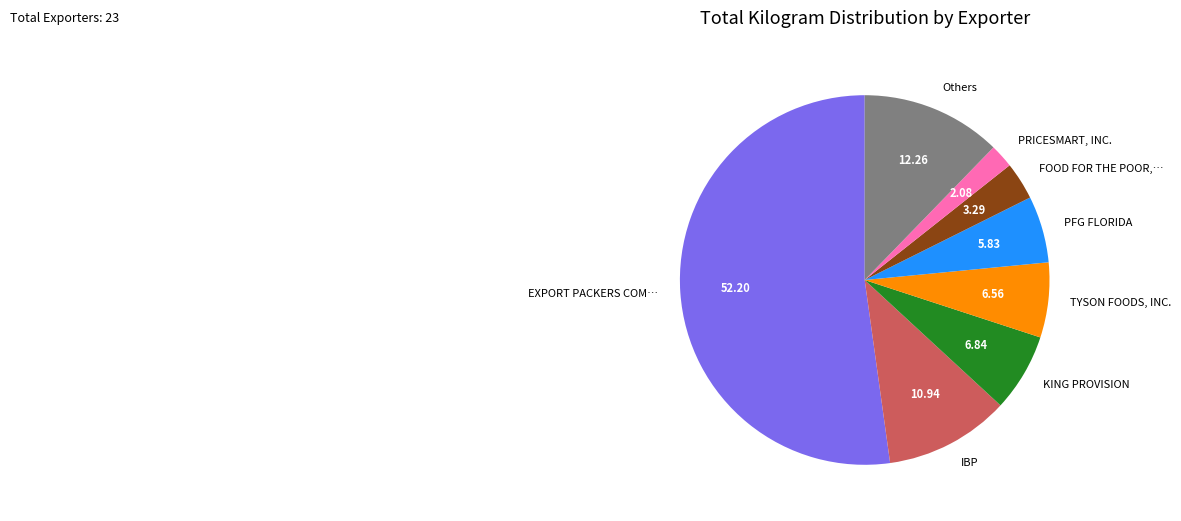

Combined, do EXPORT PACKERS COM… and FOOD FOR THE POOR,… account for over 50%?

Yes